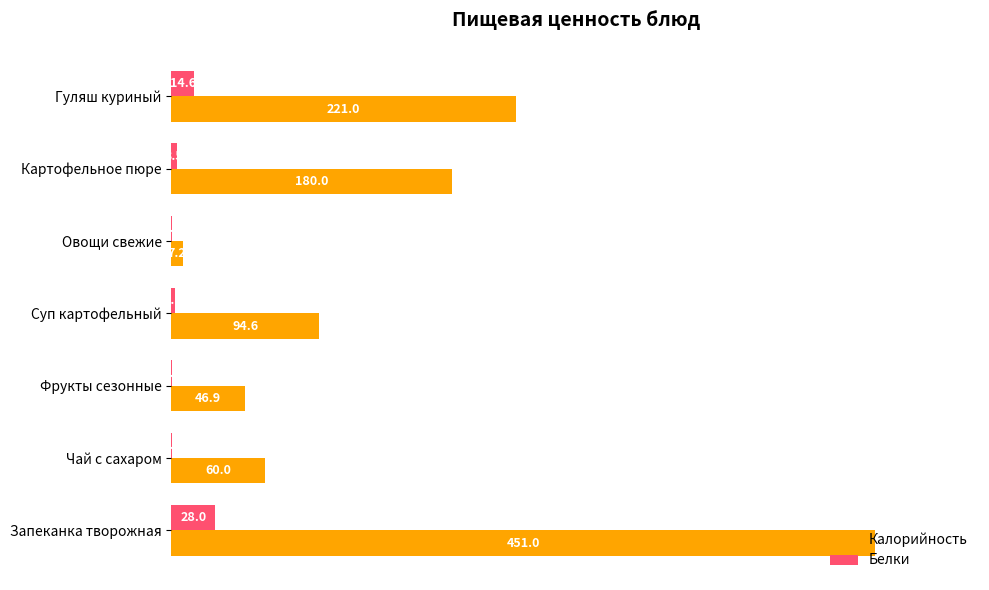

What is the maximum value for Белки?

28.0